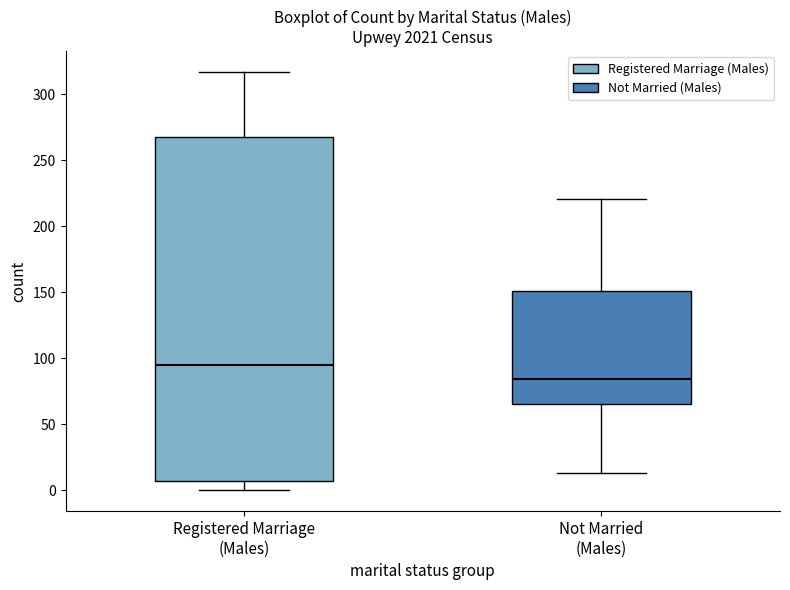

Where does the lower whisker of the box for Not Married (Males) end on the y-axis? The values are not printed on the chart, so give them approximately, as read against the axis.

15